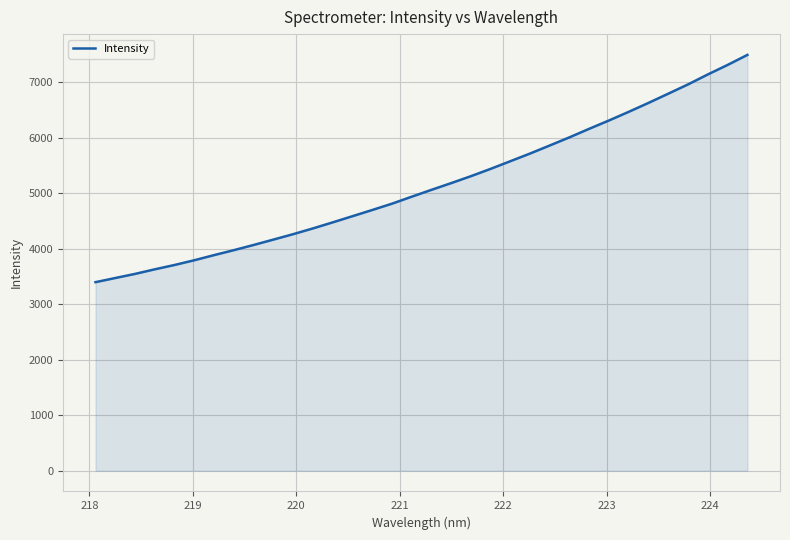

What is the difference between the maximum and minimum values?

4093.1